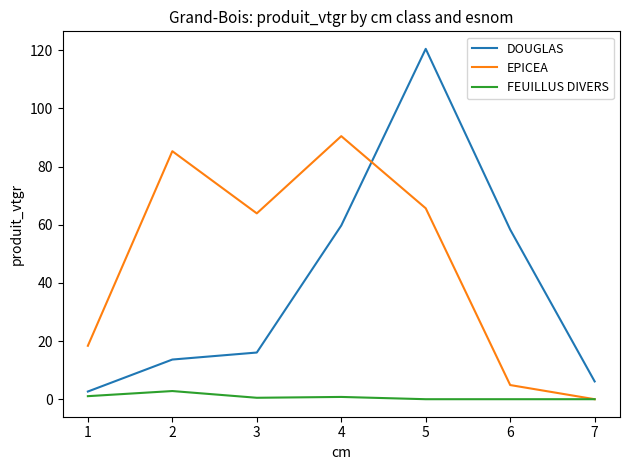

List the series in order of their overall mean, highest first.

EPICEA, DOUGLAS, FEUILLUS DIVERS